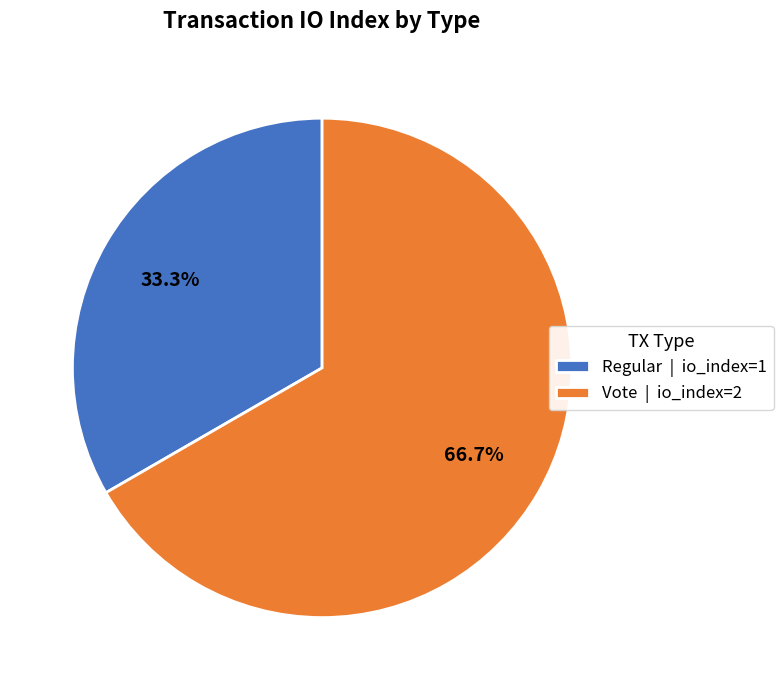

Approximately how many times larger is the value at Vote compared to Regular?

2.0